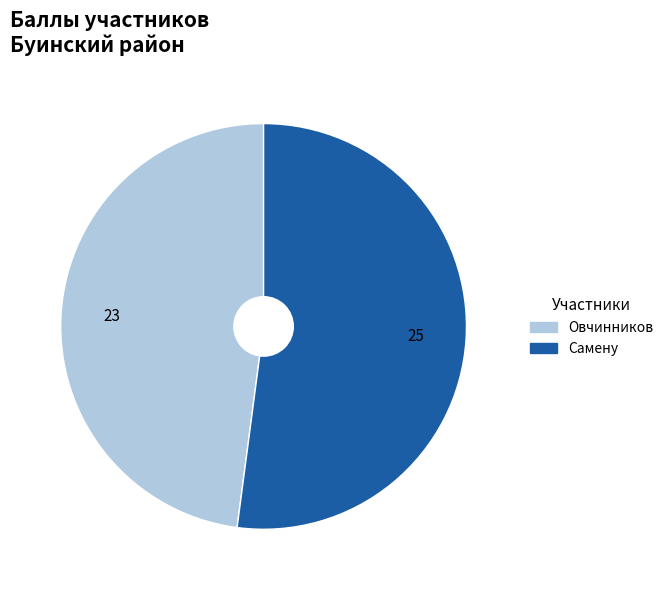

True or false: Овчинников accounts for 39% of the total.

False